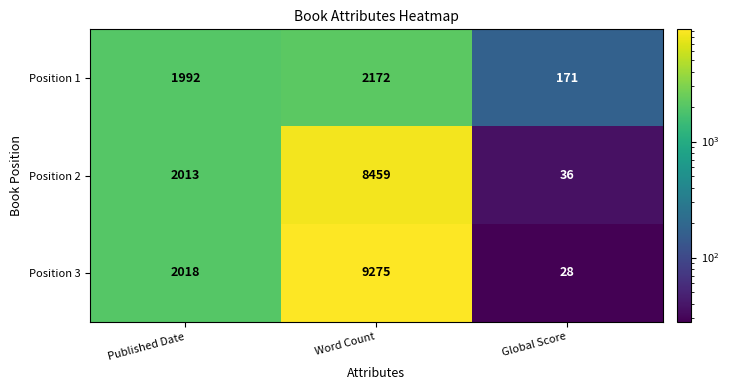

At which category is the sum across all series the highest?

Word Count